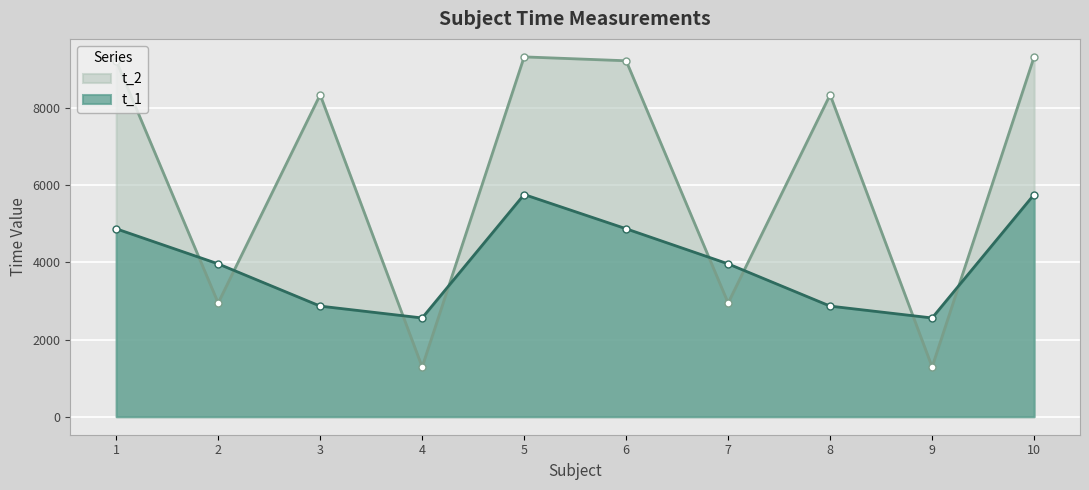

Rank the series at 10 from lowest to highest value.

t_1, t_2